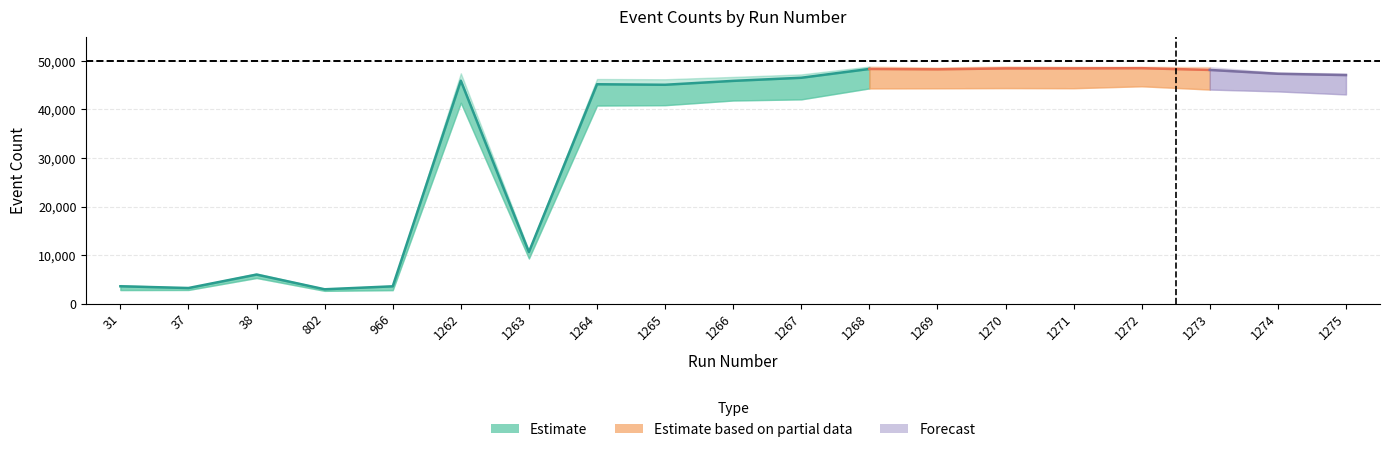

What is the difference between the maximum and minimum values in the NumEvents series?

45829